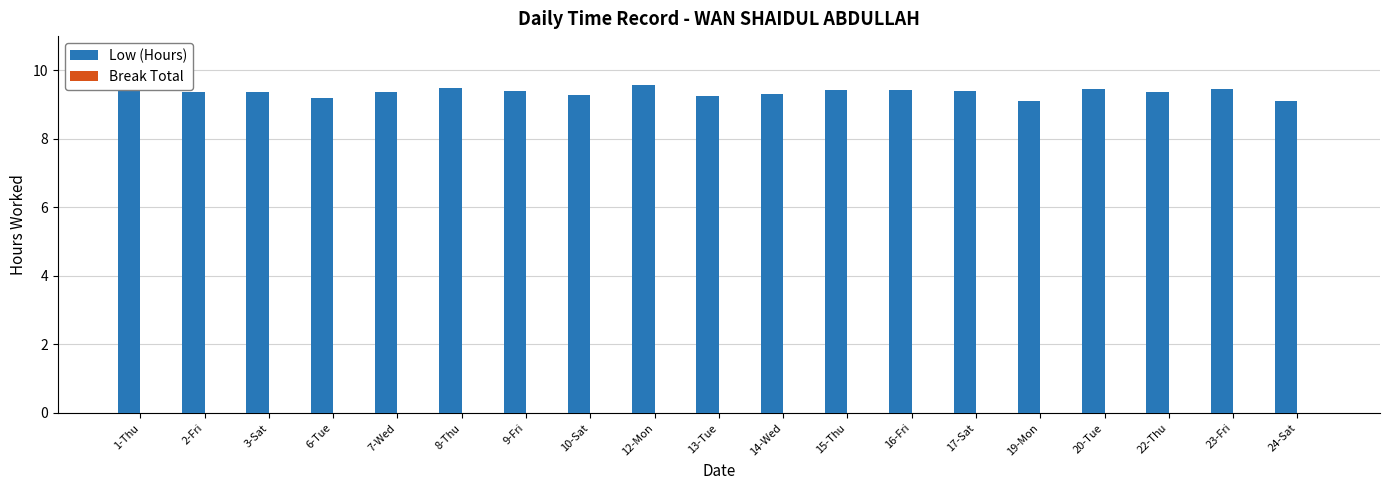

Which has a higher value, 16-Fri or 24-Sat?

16-Fri